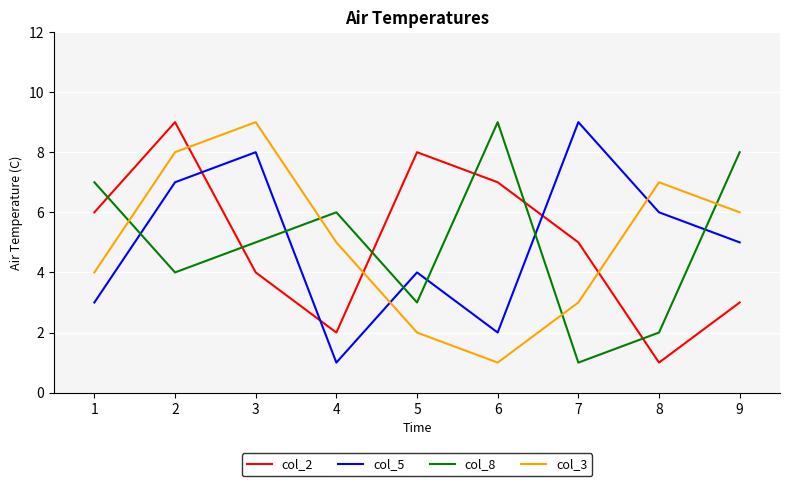

What is the average value of the col_2 series?

5